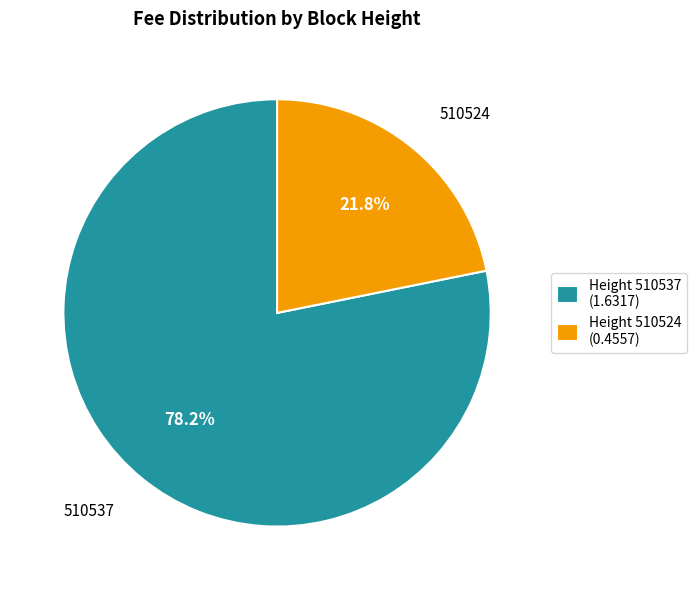

Rank the categories by value from highest to lowest.

Height 510537 (1.6317), Height 510524 (0.4557)